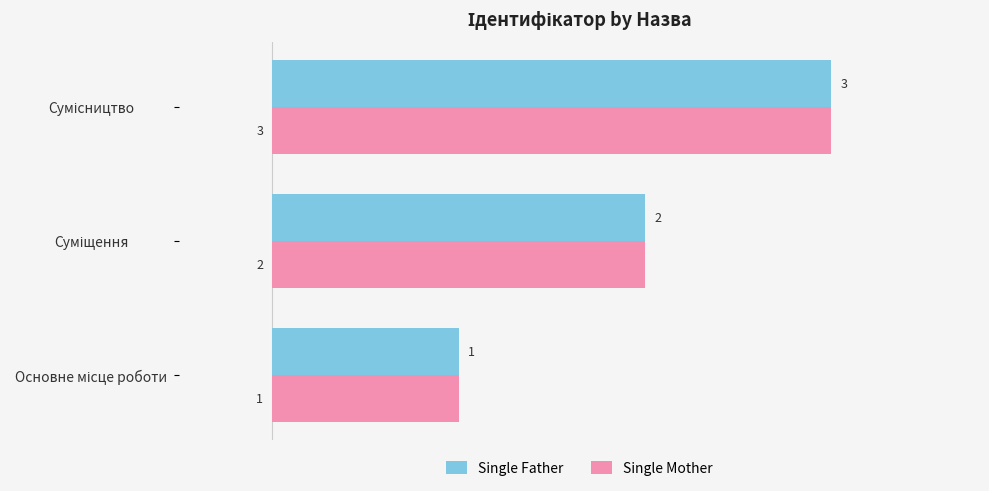

How many Single Father values are between 1 and 3?

3